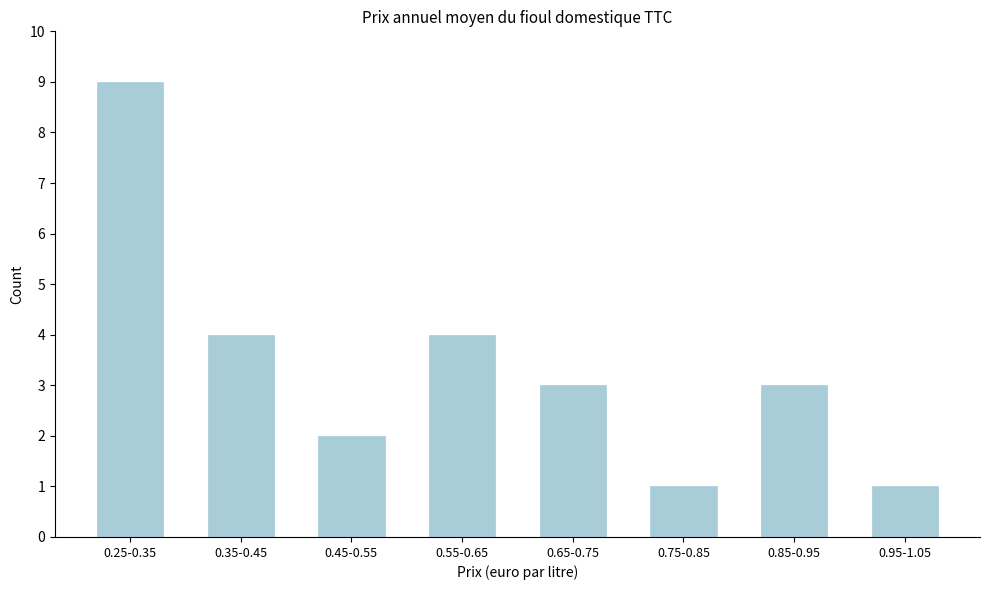

Reading right to left, transcribe all the data shown in this chart.

1	3	1	3	4	2	4	9